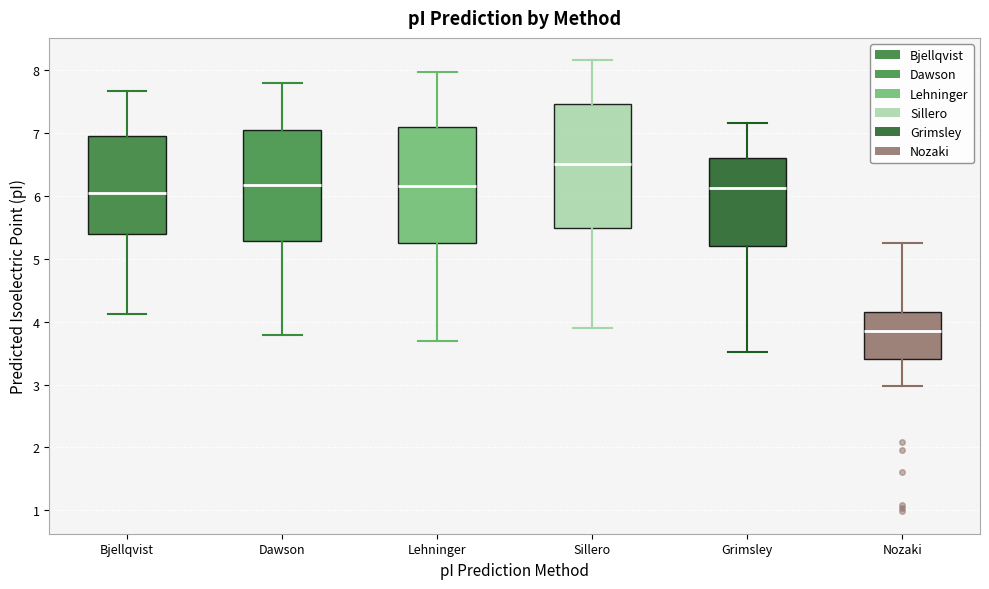

Which box has the lowest median line?

Nozaki